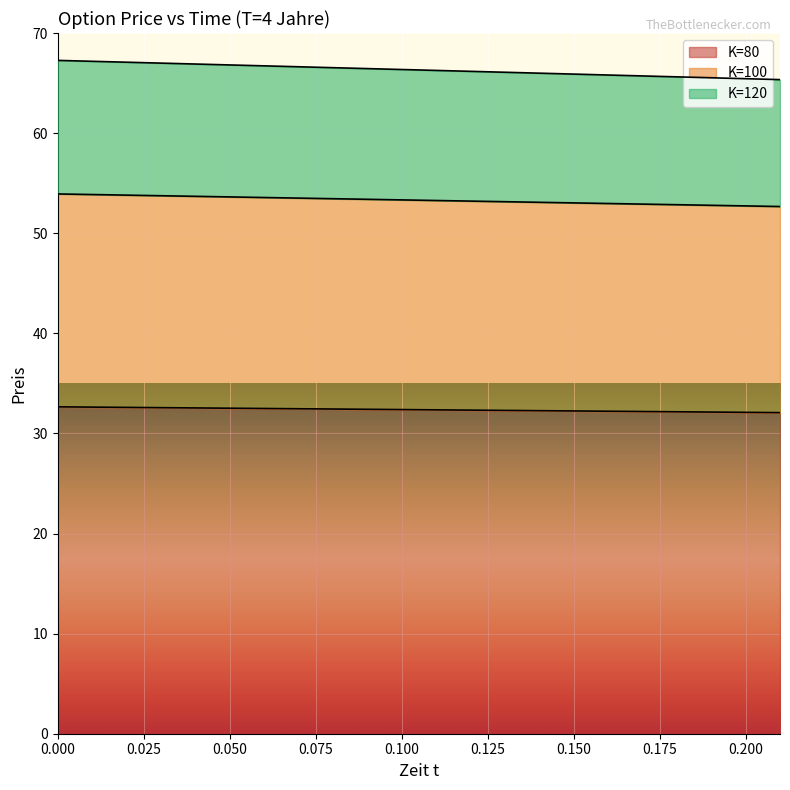

Reading left to right, what are all the values shown in this chart?

K=80: 0.0=32.7	0.01=32.6	0.02=32.6	0.03=32.6	0.04=32.5	0.05=32.5	0.06=32.5	0.07=32.5	0.08=32.4	0.09=32.4	0.1=32.4	0.11=32.4	0.12=32.3	0.13=32.3	0.14=32.3	0.15=32.2	0.16=32.2	0.17=32.2	0.18=32.2	0.19=32.1	0.2=32.1	0.21=32.1
K=100: 0.0=53.9	0.01=53.9	0.02=53.8	0.03=53.7	0.04=53.7	0.05=53.6	0.06=53.6	0.07=53.5	0.08=53.4	0.09=53.4	0.1=53.3	0.11=53.3	0.12=53.2	0.13=53.1	0.14=53.1	0.15=53.0	0.16=53.0	0.17=52.9	0.18=52.8	0.19=52.8	0.2=52.7	0.21=52.7
K=120: 0.0=67.3	0.01=67.2	0.02=67.1	0.03=67.0	0.04=66.9	0.05=66.8	0.06=66.7	0.07=66.6	0.08=66.5	0.09=66.4	0.1=66.4	0.11=66.3	0.12=66.2	0.13=66.1	0.14=66.0	0.15=65.9	0.16=65.8	0.17=65.7	0.18=65.6	0.19=65.5	0.2=65.4	0.21=65.3